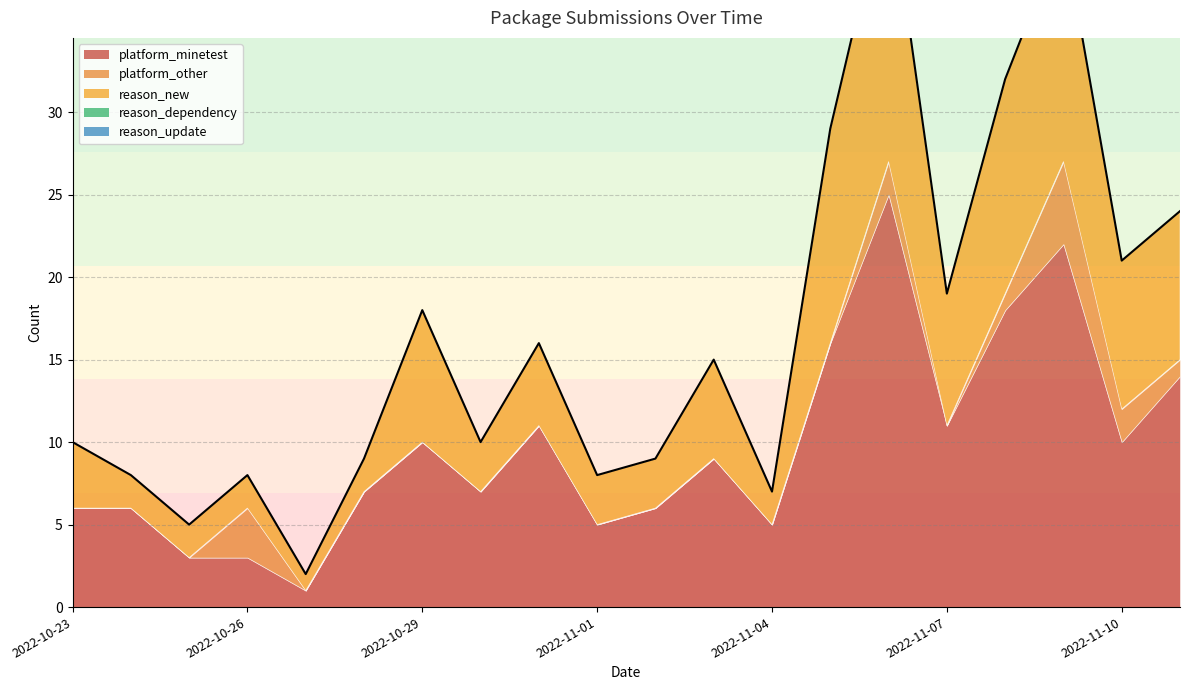

Is it true that reason_new equals 1 at 2022-10-27?

True